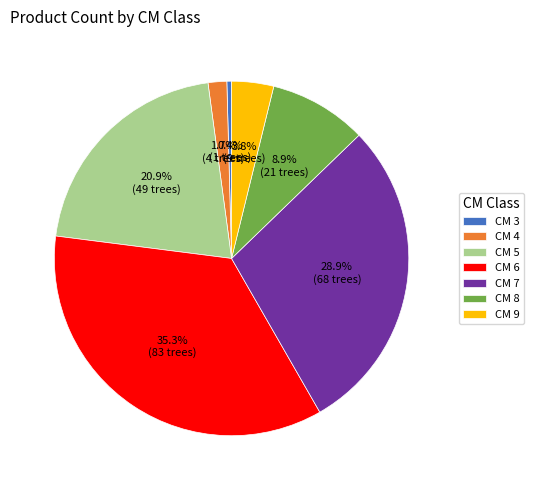

Approximately how many times larger is the value at CM 8 compared to CM 7?

0.3